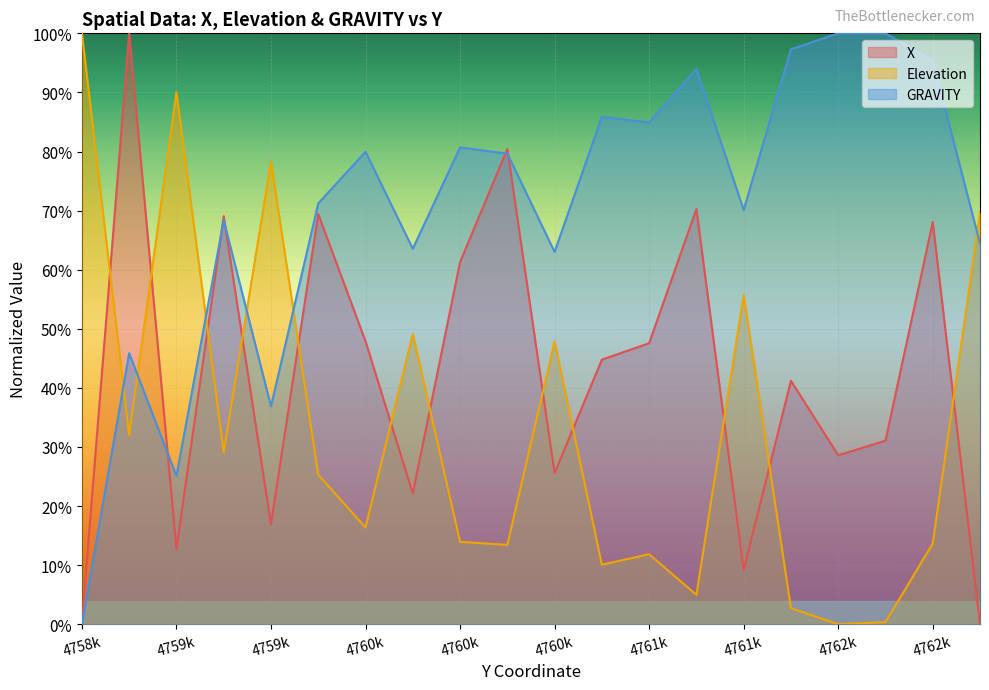

List the series in order of their peak value, highest first.

X, Elevation, GRAVITY